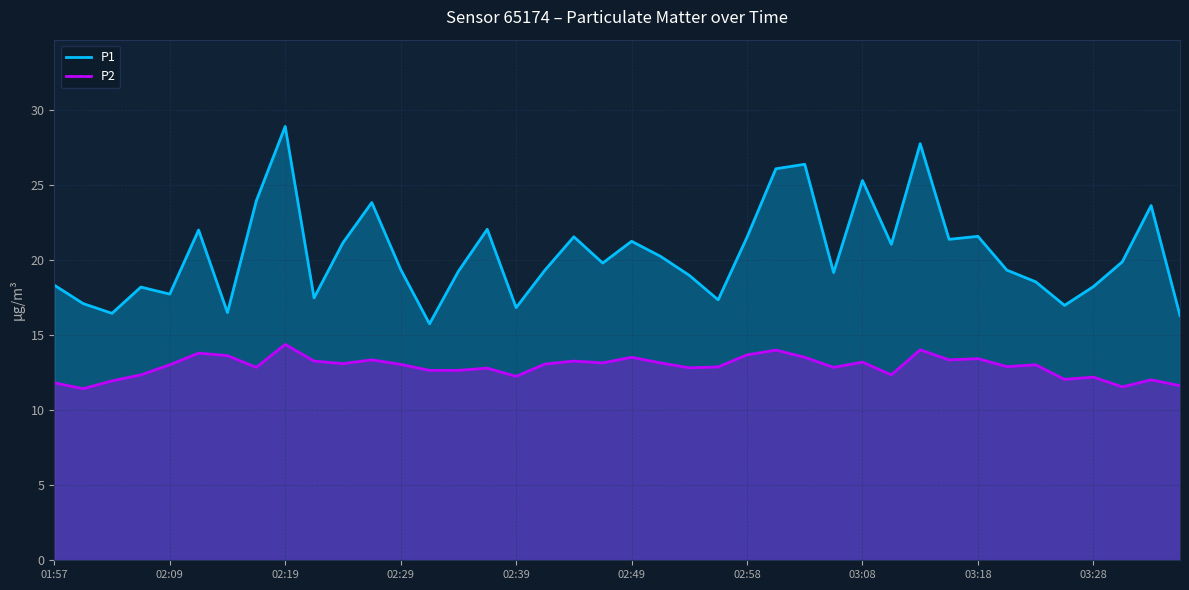

The value of P1 at 30 is 49.3. True or false?

False